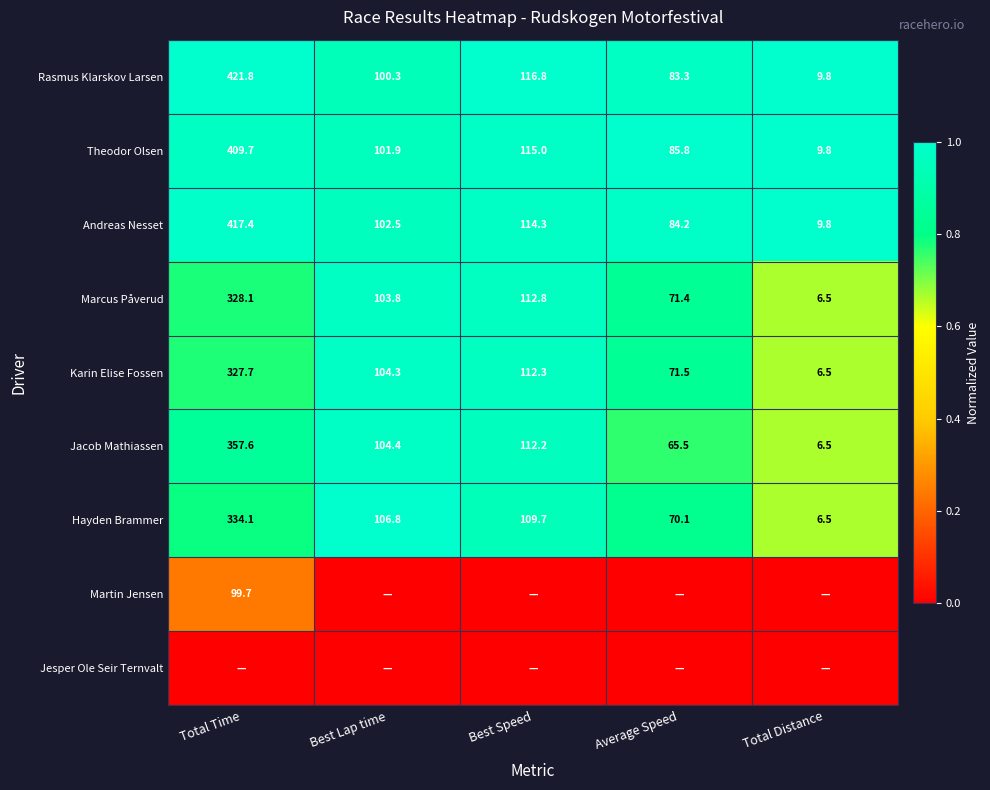

Rank the categories by Rasmus Klarskov Larsen value from lowest to highest.

Total Distance, Average Speed, Best Lap time, Best Speed, Total Time